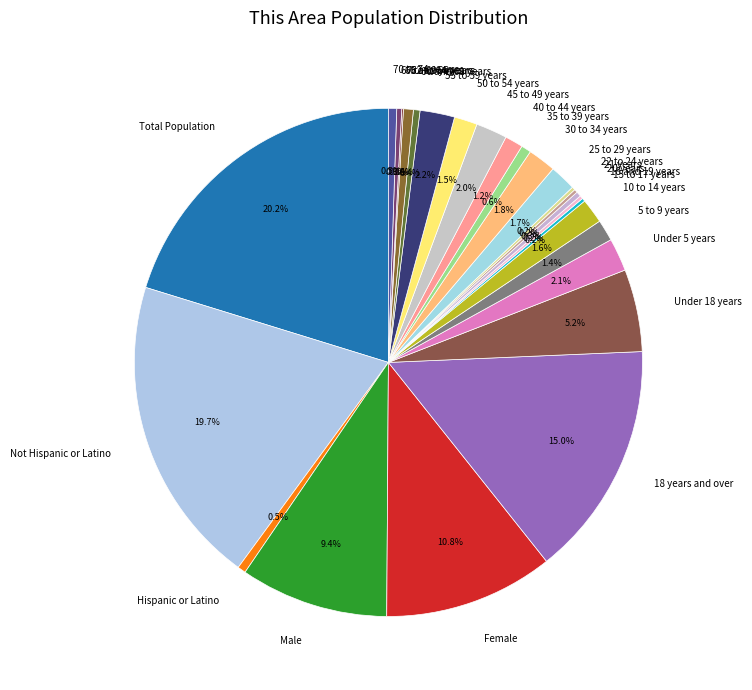

True or false: 60 and 61 years accounts for 0% of the total.

True